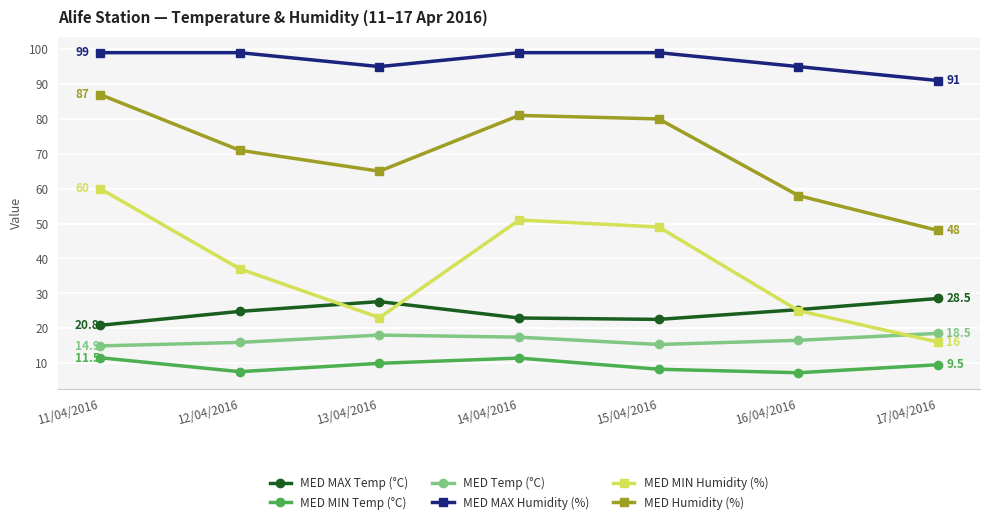

Rank the series by their maximum value, from highest to lowest.

MED MAX Humidity (%), MED Humidity (%), MED MIN Humidity (%), MED MAX Temp (°C), MED Temp (°C), MED MIN Temp (°C)